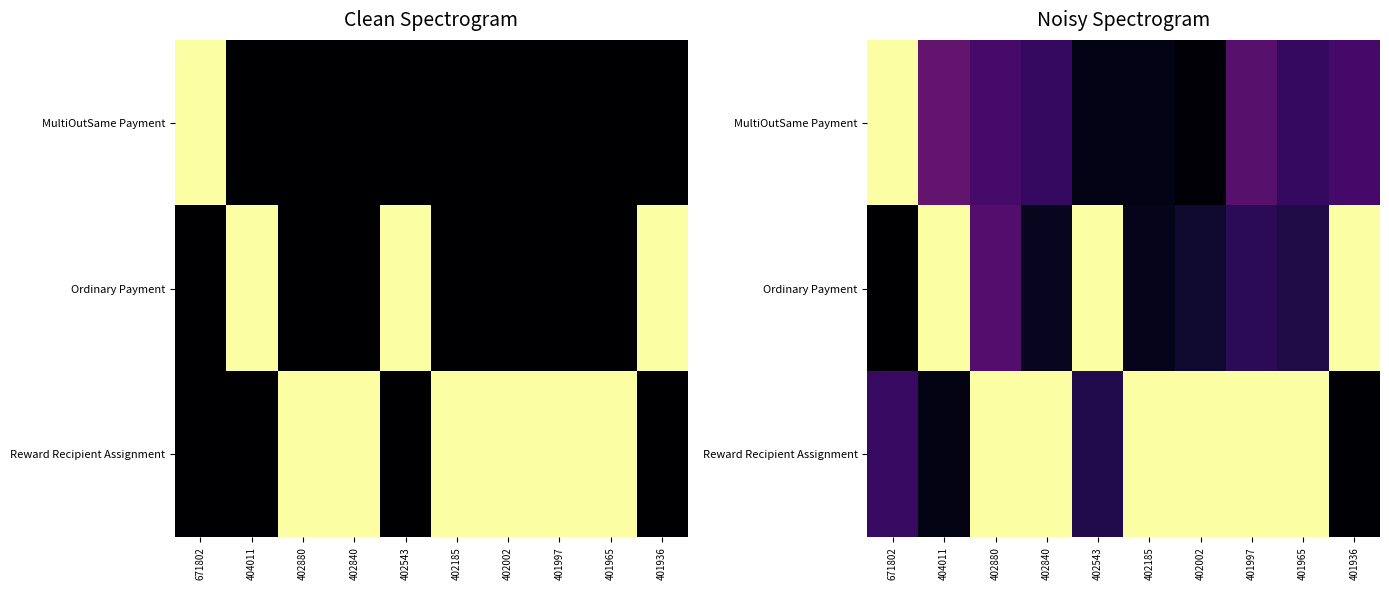

Which category has the highest value across all series?

671802